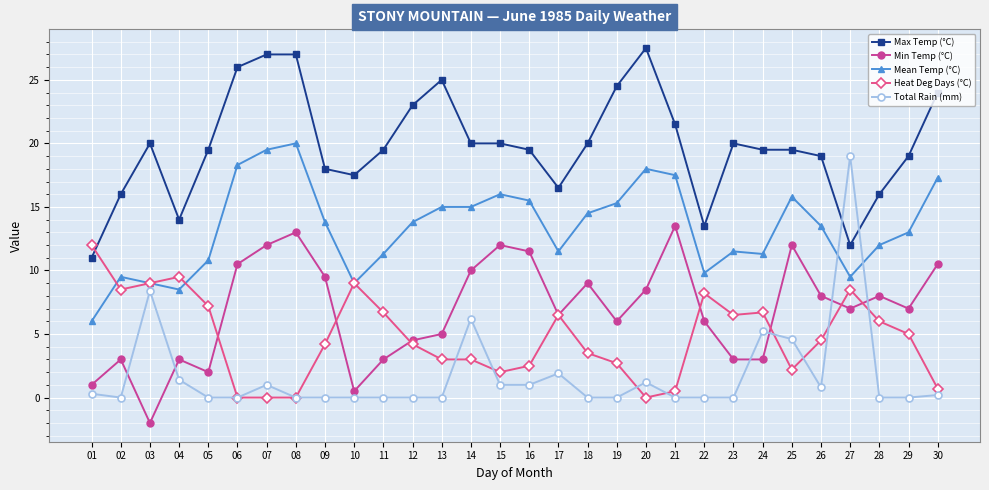

How many lines are shown in the chart?

5